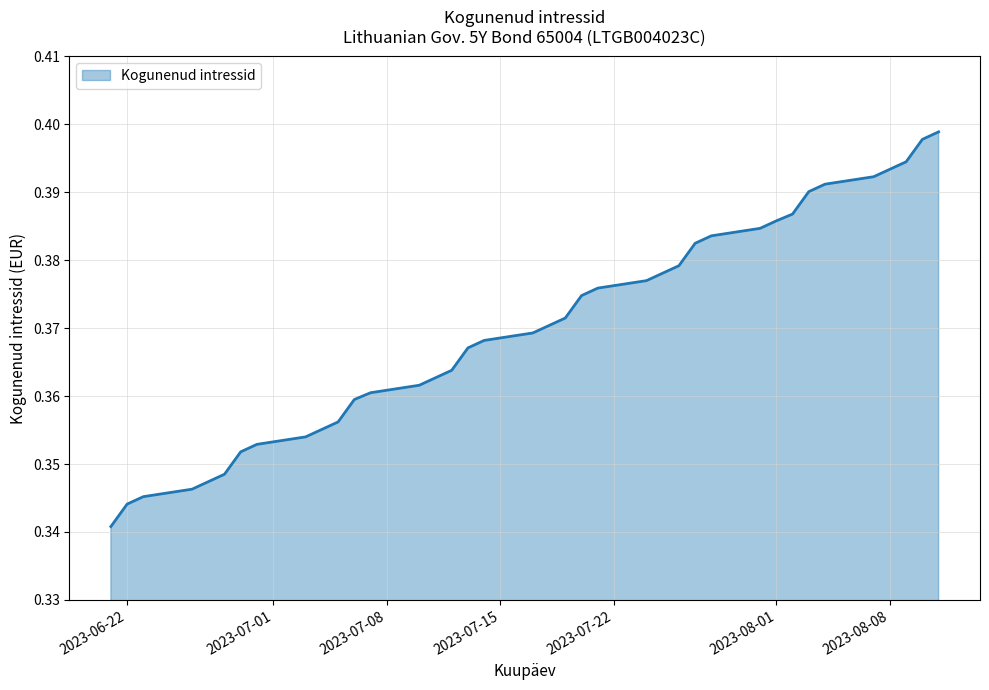

List the labels in order of value, largest first.

2023-08-11, 2023-08-10, 2023-08-09, 2023-08-08, 2023-08-07, 2023-08-04, 2023-08-03, 2023-08-02, 2023-08-01, 2023-07-31, 2023-07-28, 2023-07-27, 2023-07-26, 2023-07-25, 2023-07-24, 2023-07-21, 2023-07-20, 2023-07-19, 2023-07-18, 2023-07-17, 2023-07-14, 2023-07-13, 2023-07-12, 2023-07-11, 2023-07-10, 2023-07-07, 2023-07-06, 2023-07-05, 2023-07-04, 2023-07-03, 2023-06-30, 2023-06-29, 2023-06-28, 2023-06-27, 2023-06-26, 2023-06-23, 2023-06-22, 2023-06-21